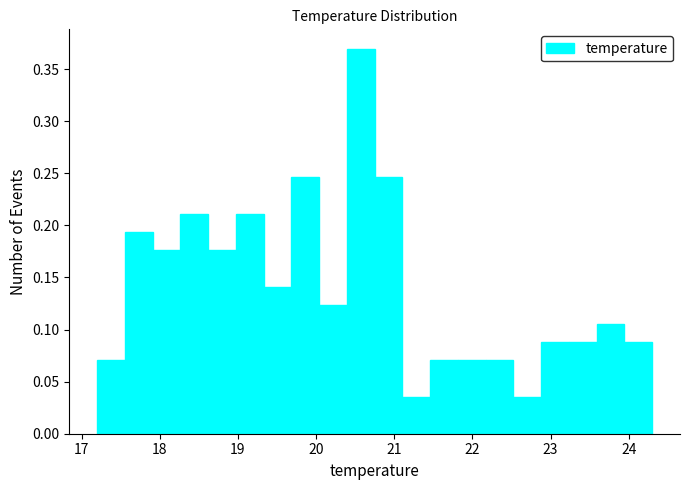

Read against the x-axis, roughly where is the centre of the tallest bar?

20.6